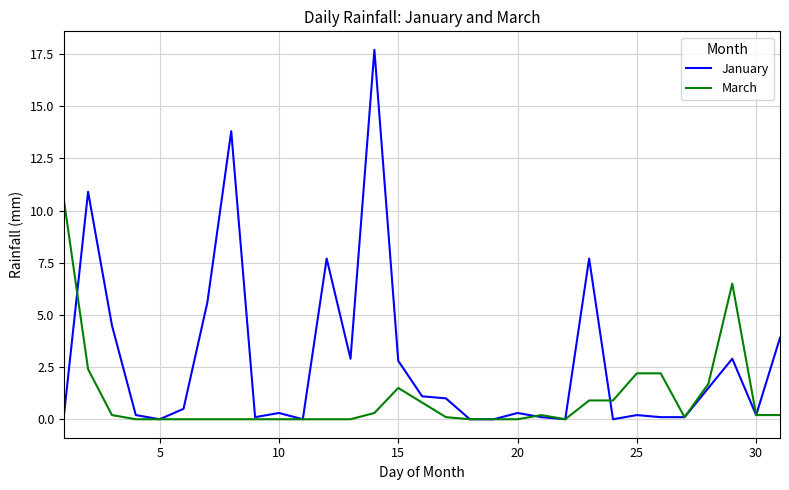

Which series has the widest spread of values?

January